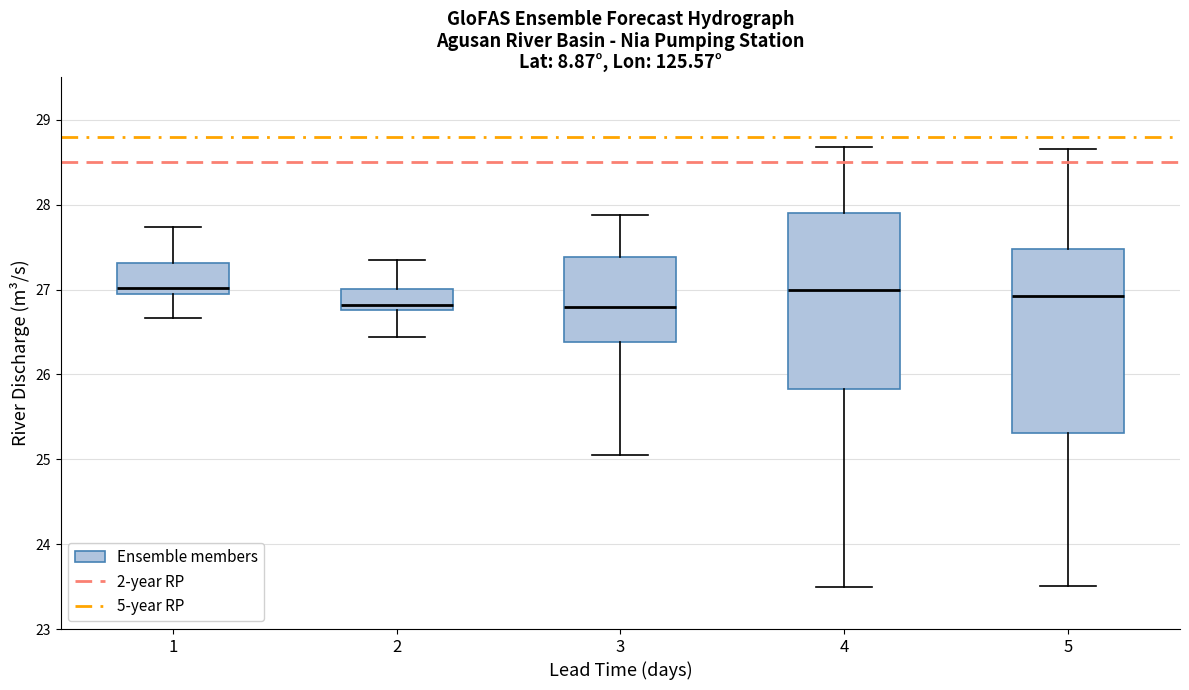

Where does the upper whisker of the box at x = 1 end on the y-axis? The values are not printed on the chart, so give them approximately, as read against the axis.

27.7